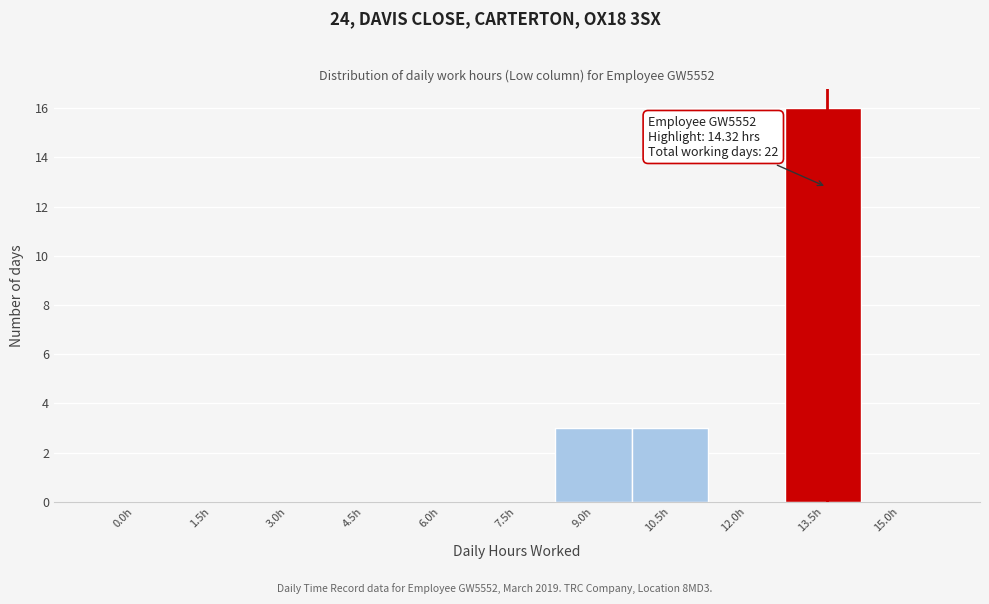

Reading right to left, what are all the values shown in this chart?

15.0h=0	13.5h=16	12.0h=0	10.5h=3	9.0h=3	7.5h=0	6.0h=0	4.5h=0	3.0h=0	1.5h=0	0.0h=0